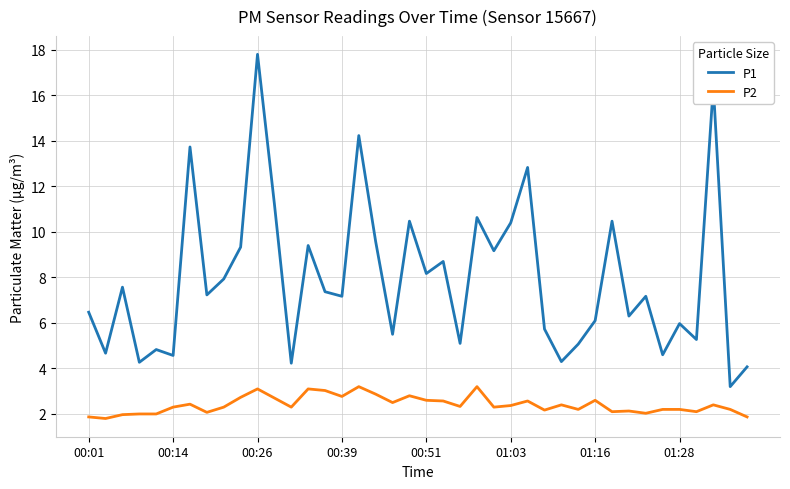

What is the lowest value of the P1 series?

3.2